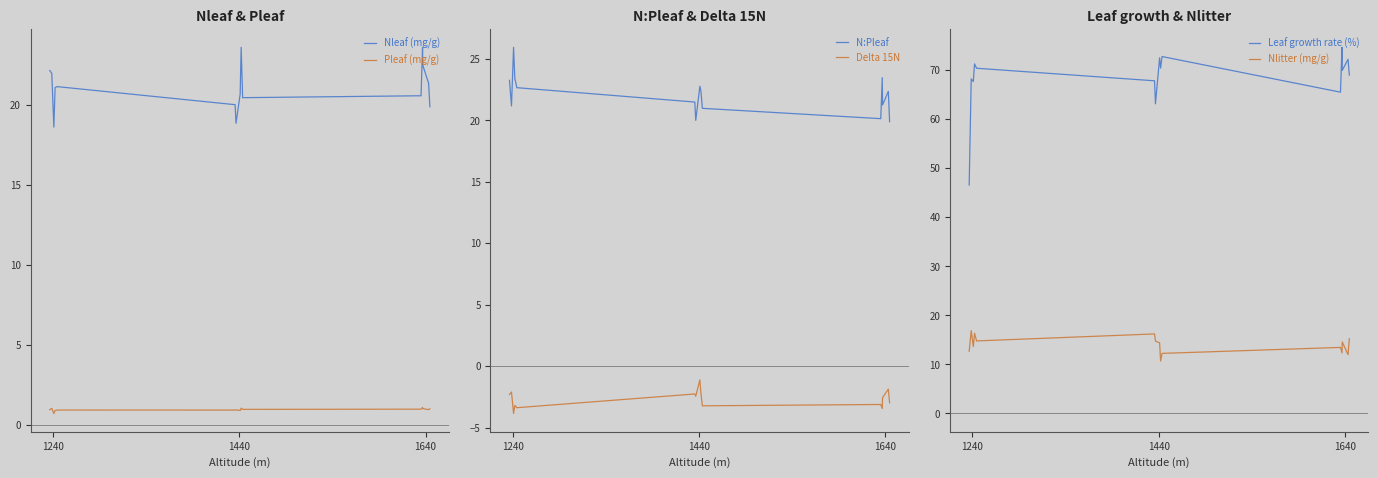

True or false: Nleaf (mg/g) and Pleaf (mg/g) intersect in this chart.

False